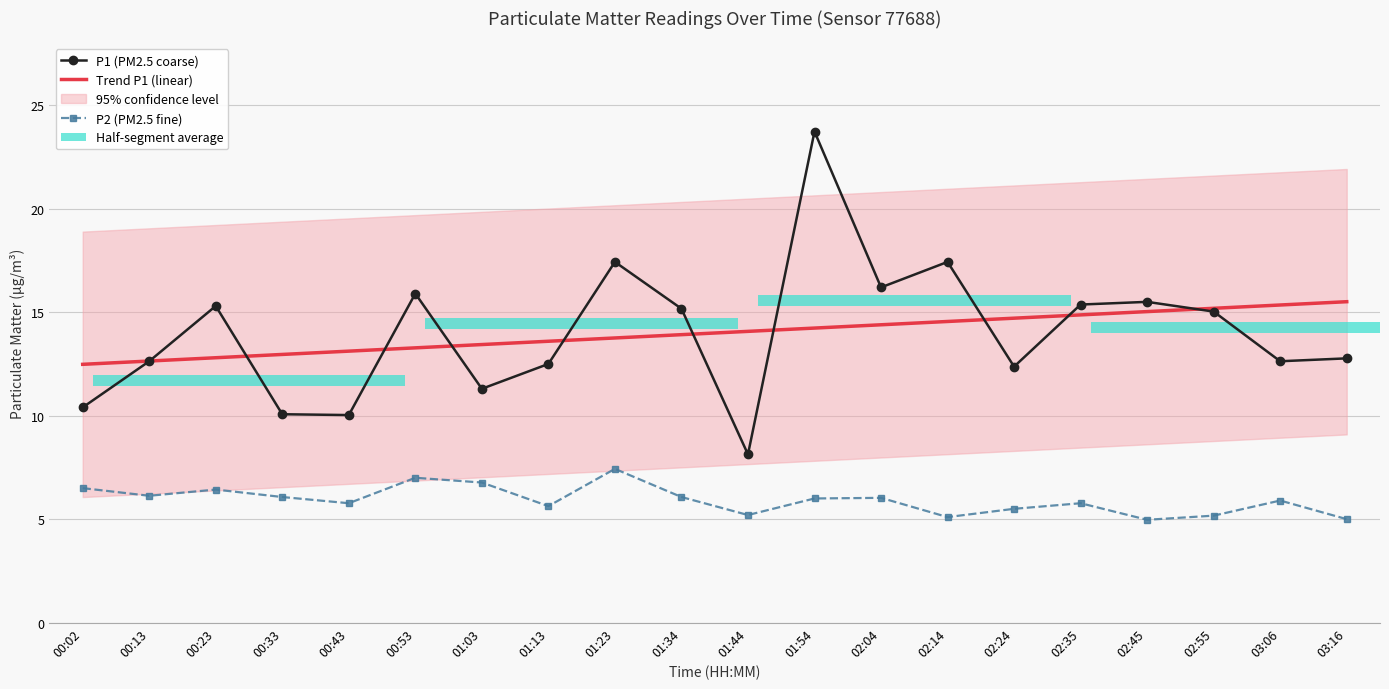

What is the label of the 2nd bar from the right?

03:06